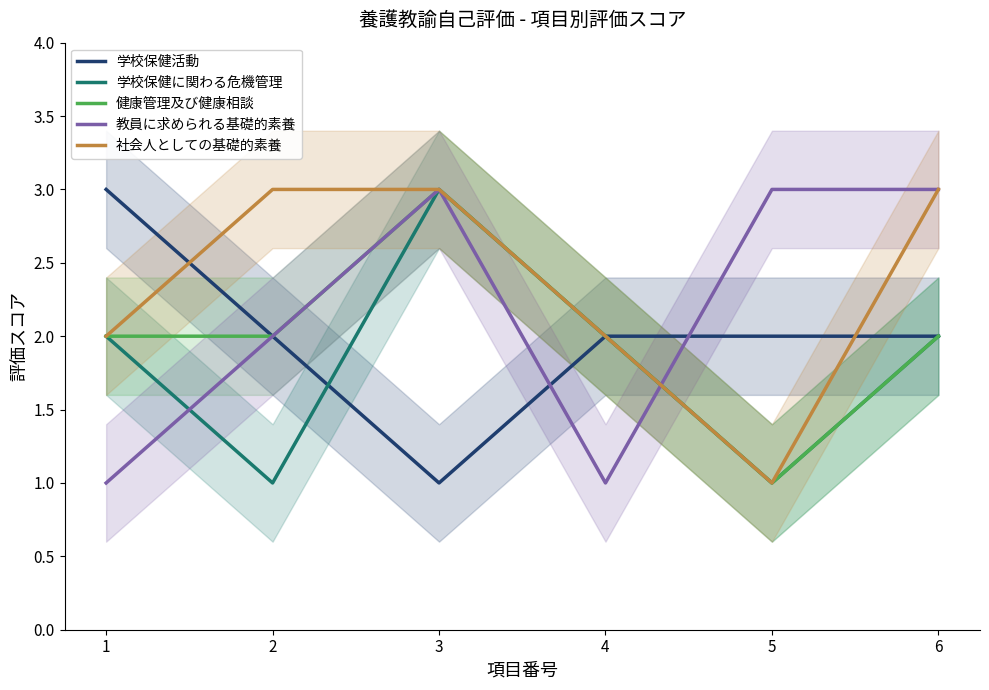

What is the difference between the maximum and minimum values in the 学校保健活動 series?

2